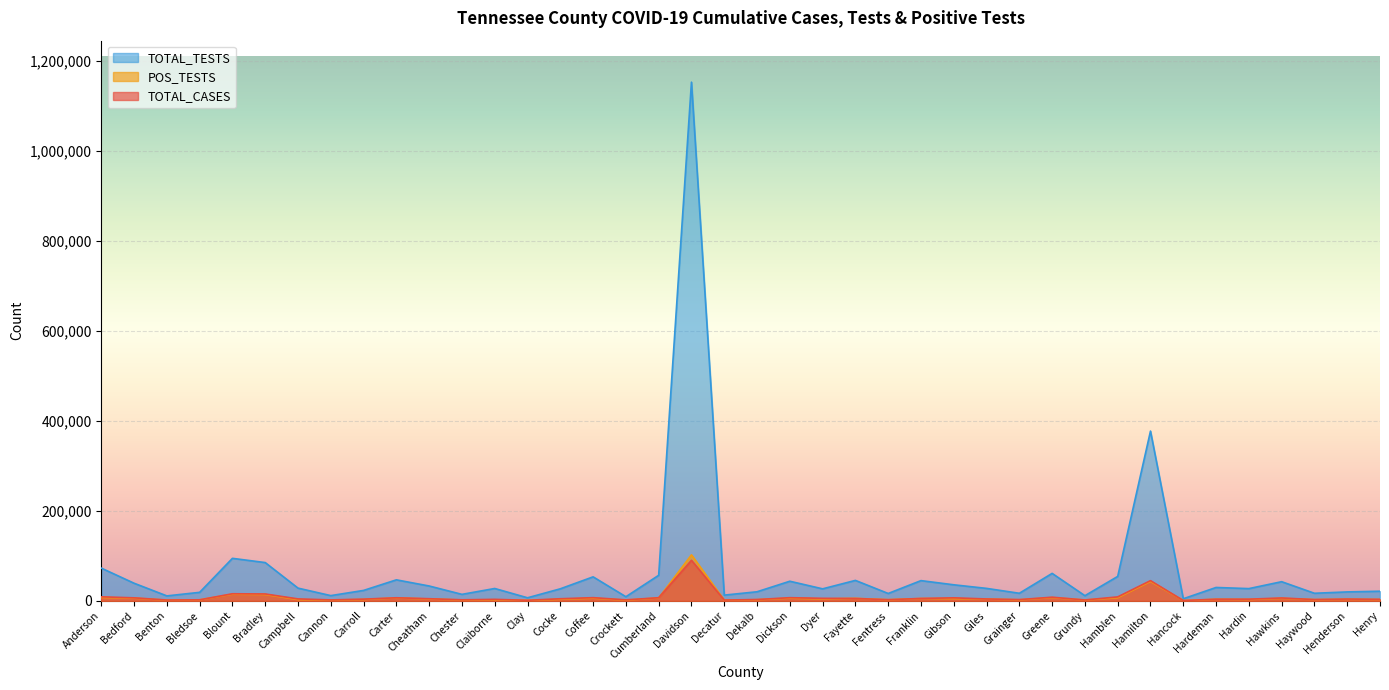

Which series changed the most between Bledsoe and Henderson?

TOTAL_CASES